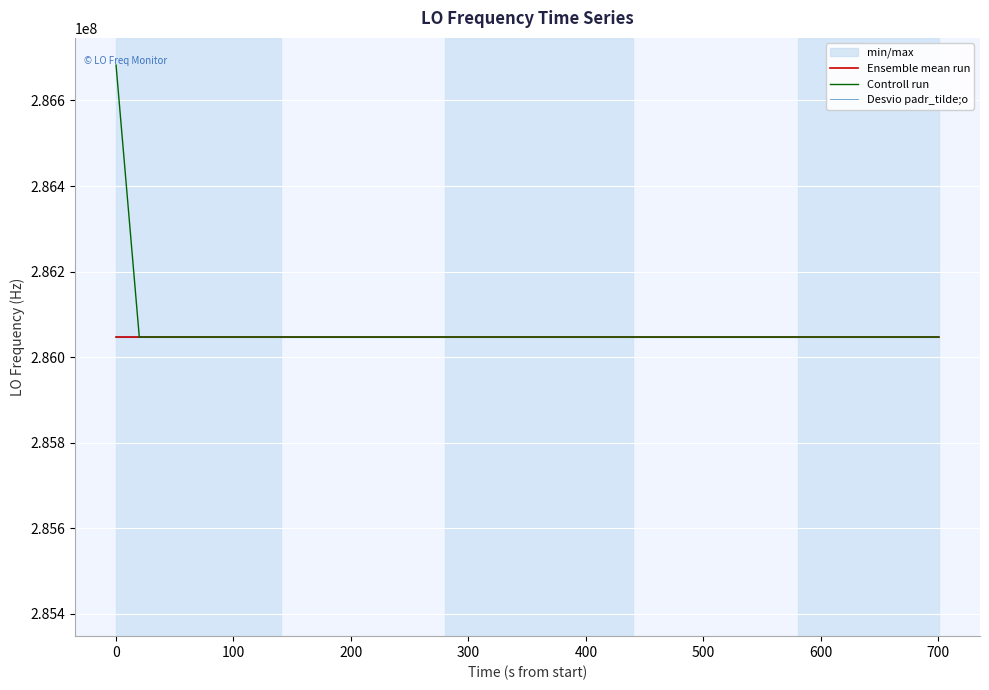

Reading right to left, extract all data points from this chart.

Ensemble mean run: 286047000.0	286047000.9	286047000.9	286047000.2	286047002.2	286046999.8	286047000.4	286047000.1	286047002.7	286047002.4	286047002.1	286047002.7	286046999.8	286047000.0	286047000.0	286047002.8	286046999.8	286047000.4	286047002.4	286046999.7	286047001.5	286047002.4	286047002.5	286047000.0	286047000.5	286047002.3	286047002.3	286047002.4	286047002.2	286047001.9	286047002.6	286047002.2	286047000.2	286047000.2	286047002.5	286046999.7	286047002.2	286046999.8	286046999.8	286047001.2
Controll run: 286047000.0	286047000.9	286047000.9	286047000.2	286047002.2	286046999.8	286047000.4	286047000.1	286047002.7	286047002.4	286047002.1	286047002.7	286046999.8	286047000.0	286047000.0	286047002.8	286046999.8	286047000.4	286047002.4	286046999.7	286047001.5	286047002.4	286047002.5	286047000.0	286047000.5	286047002.3	286047002.3	286047002.4	286047002.2	286047001.9	286047002.6	286047002.2	286047000.2	286047000.2	286047002.5	286046999.7	286047002.2	286046999.8	286046999.8	286682705.5
Desvio padr_tilde;o: 286046997.7	286046998.6	286046998.6	286046997.9	286046999.9	286046997.5	286046998.1	286046997.8	286047000.4	286047000.1	286046999.8	286047000.4	286046997.5	286046997.7	286046997.7	286047000.5	286046997.5	286046998.1	286047000.1	286046997.4	286046999.2	286047000.1	286047000.2	286046997.7	286046998.2	286047000.0	286047000.0	286047000.1	286046999.9	286046999.6	286047000.3	286046999.9	286046997.9	286046997.9	286047000.2	286046997.4	286046999.9	286046997.5	286046997.5	286046998.9